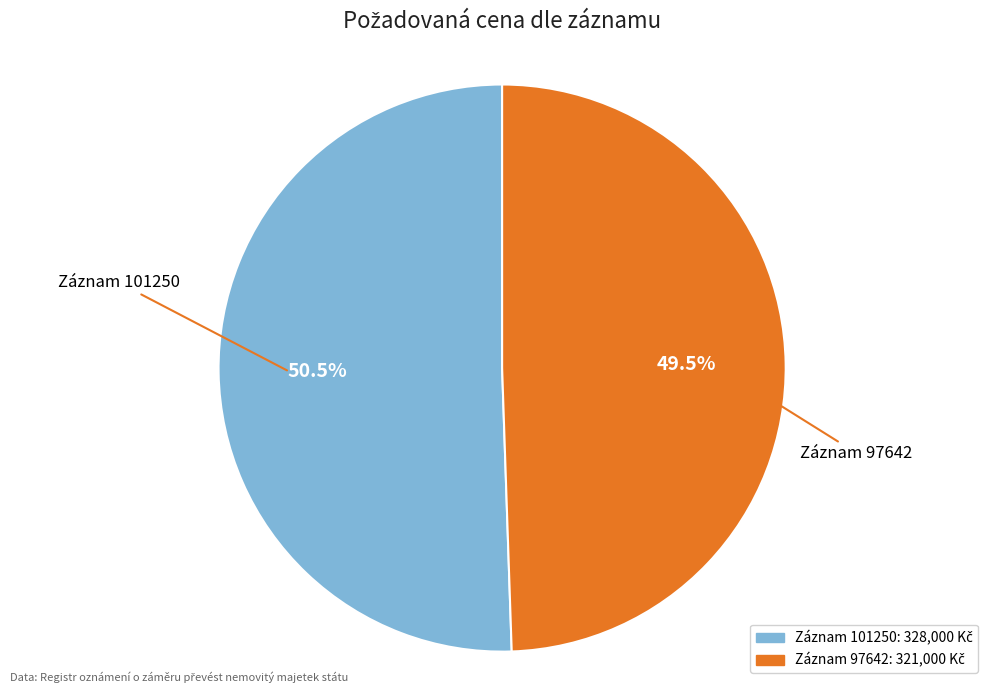

Is there a majority slice in this chart?

Yes